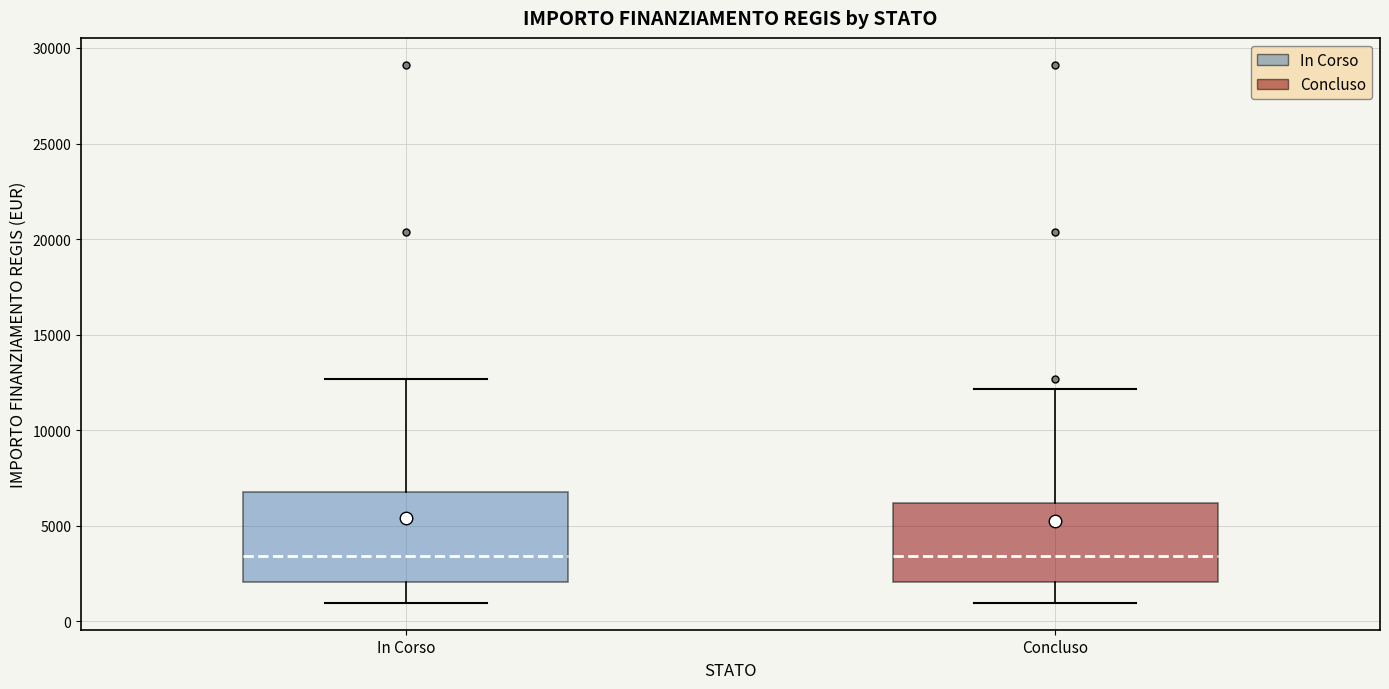

Where is the upper edge of the box for Concluso on the y-axis? The values are not printed on the chart, so give them approximately, as read against the axis.

6000